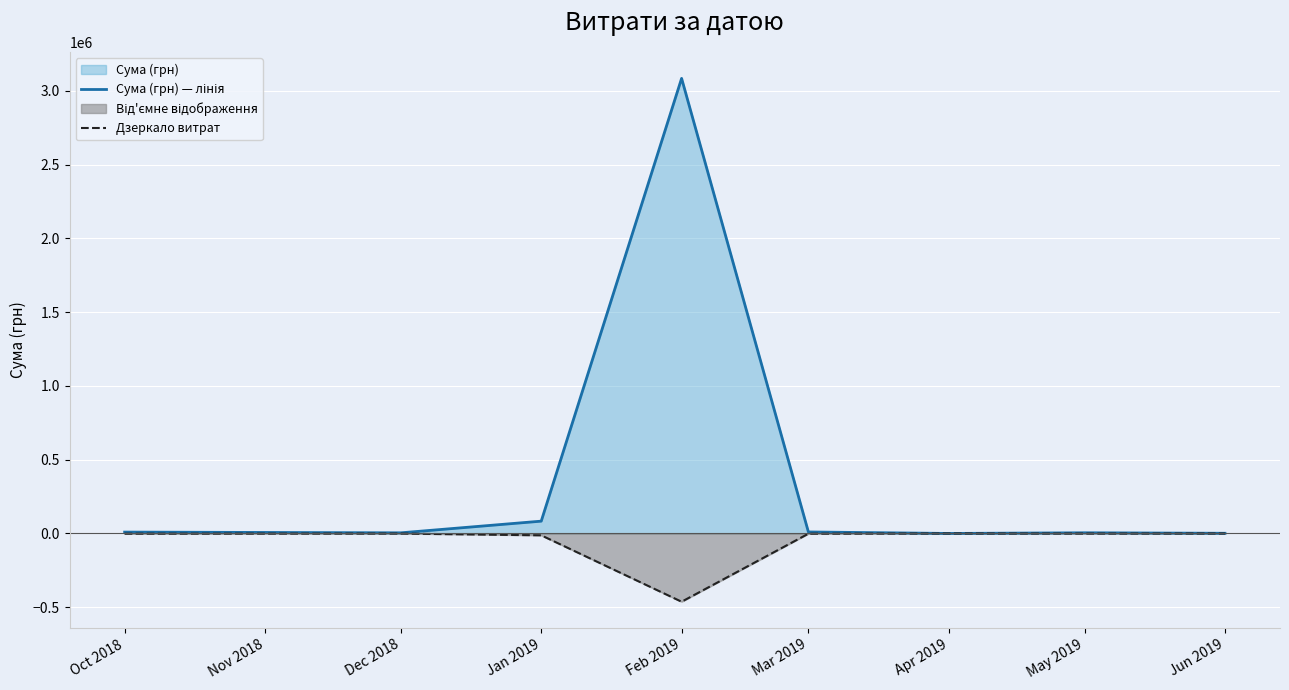

The value of Дзеркало витрат at Feb 2019 is -462517.3. True or false?

True